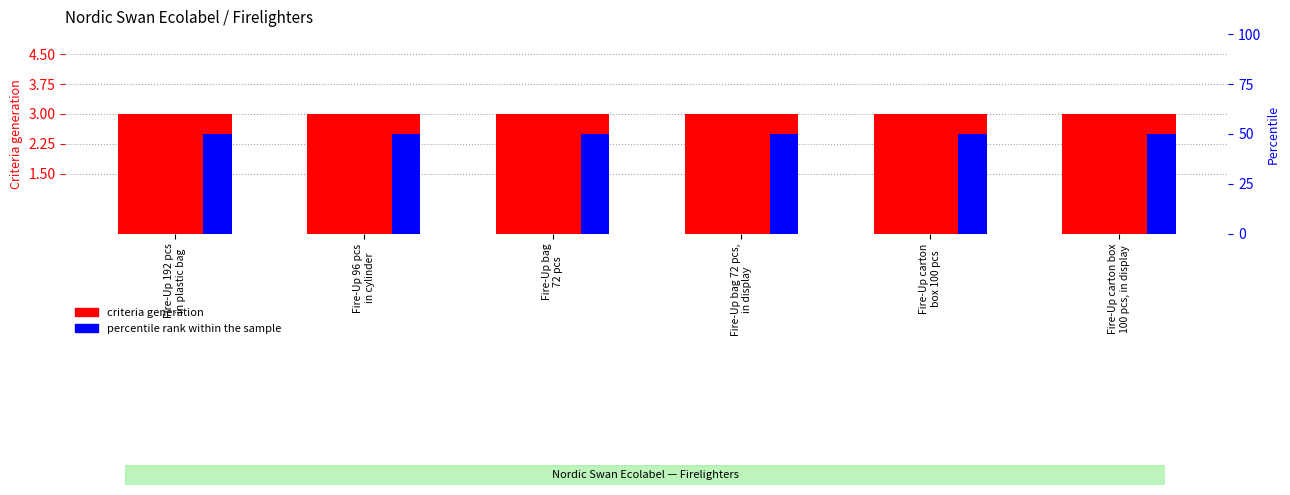

Where is percentile rank within the sample nearest to the value 50?

Fire-Up 192 pcs
in plastic bag